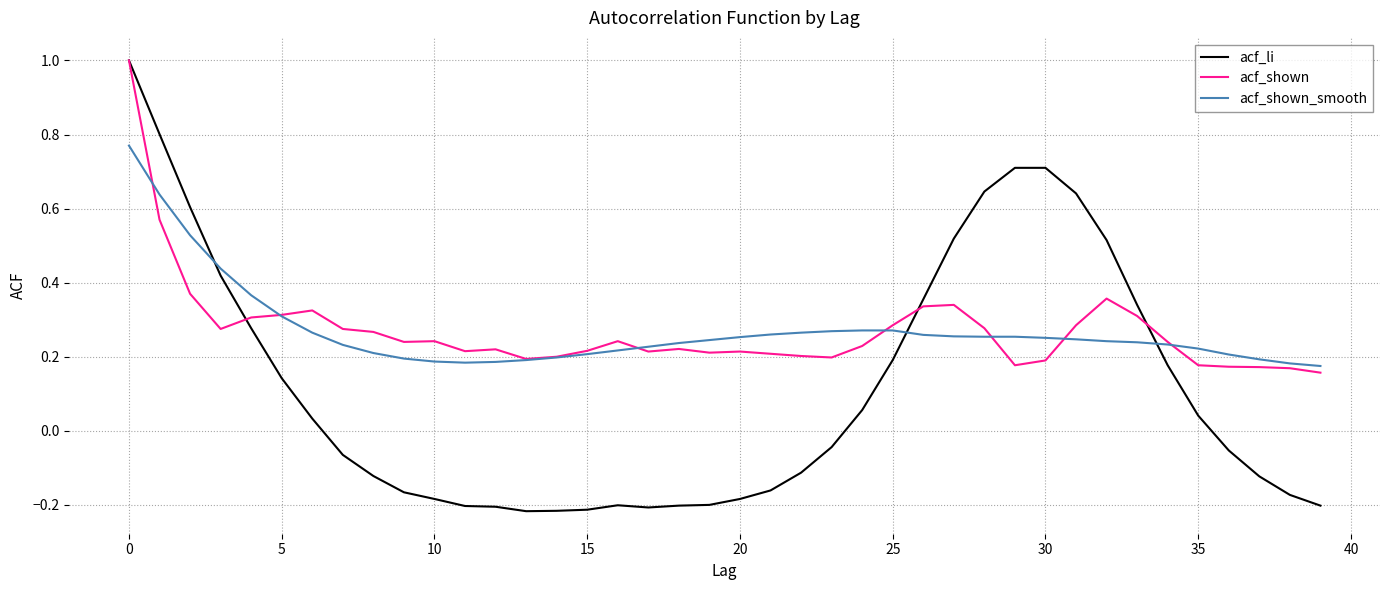

Which series has the widest spread of values?

acf_li